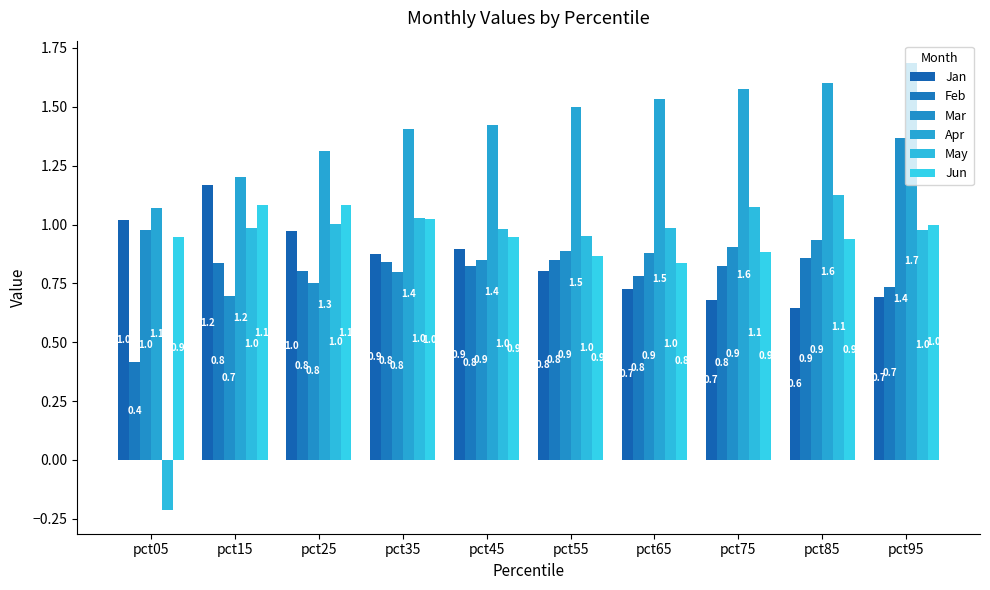

Which category has the highest value in the Feb series?

pct85